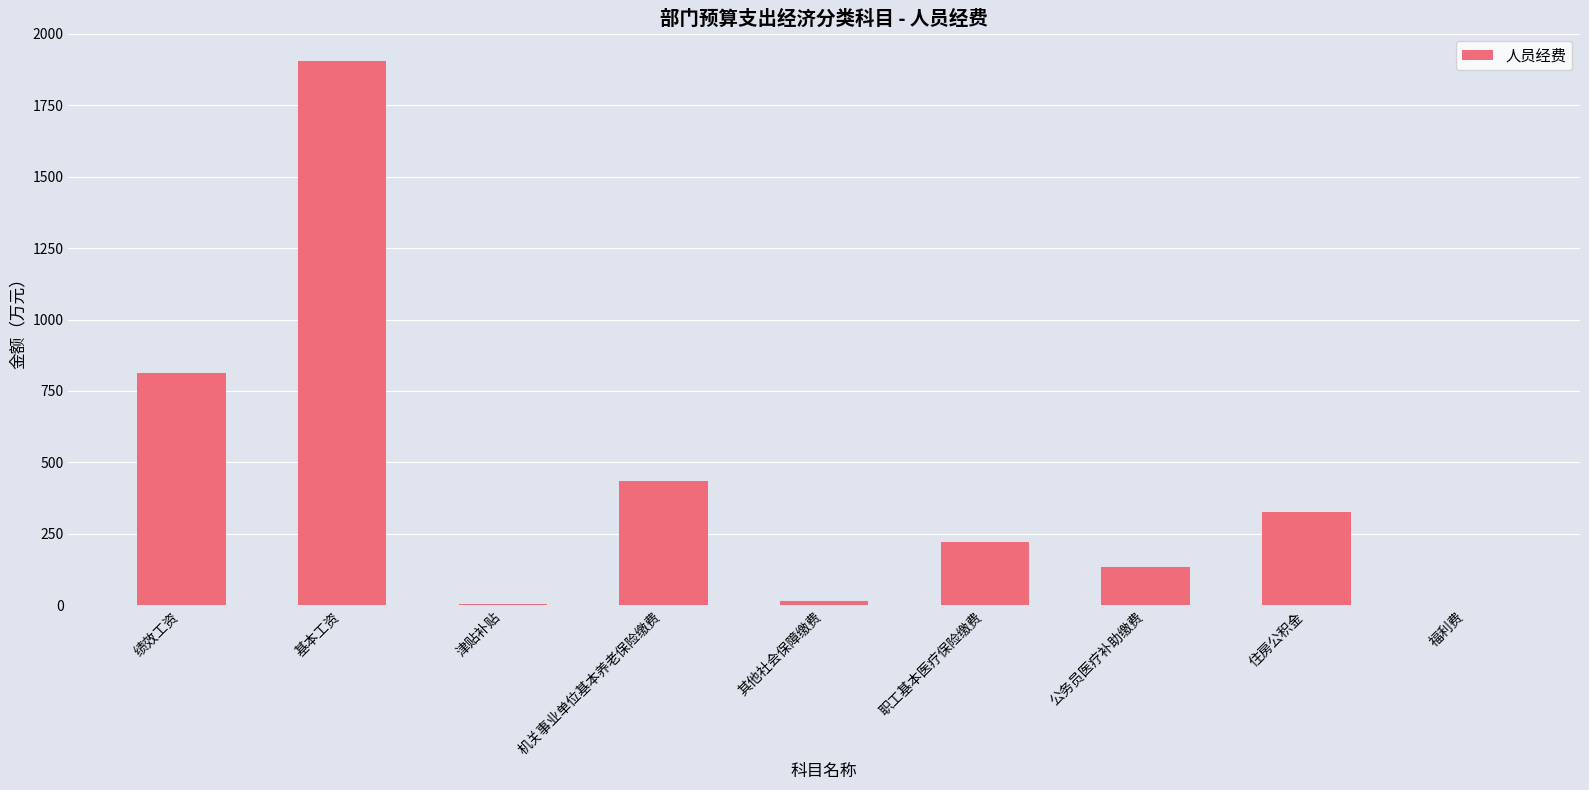

Where does the data first go above 222?

绩效工资